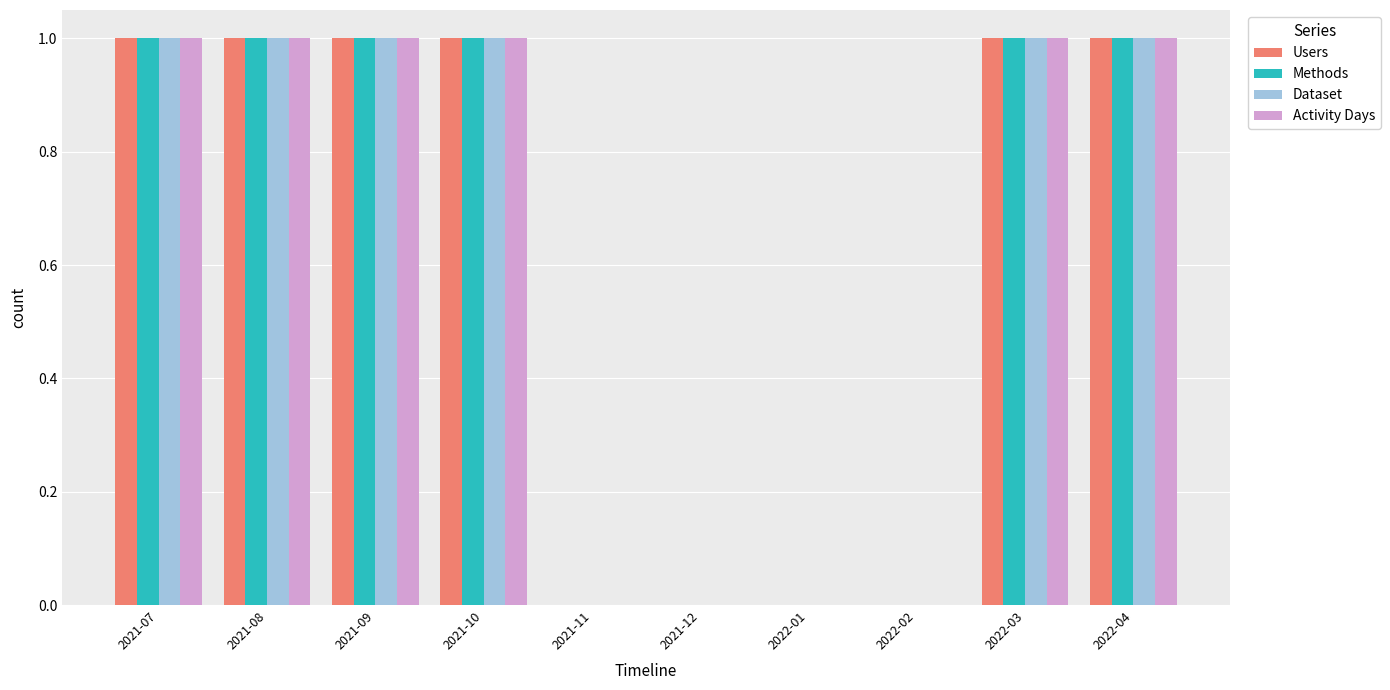

What is the sum of all Methods values?

6